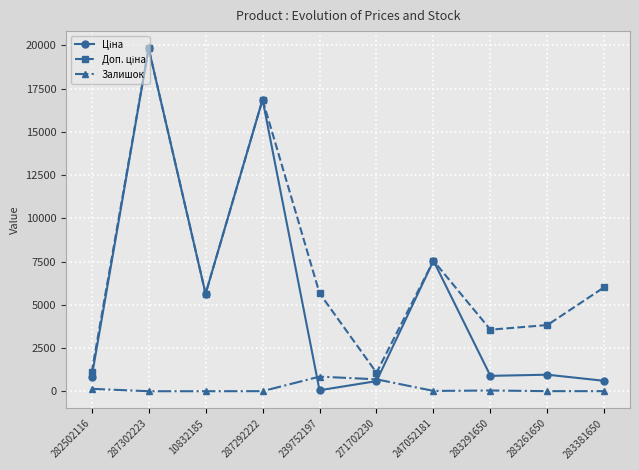

What is the label of the 6th point from the right?

239752197